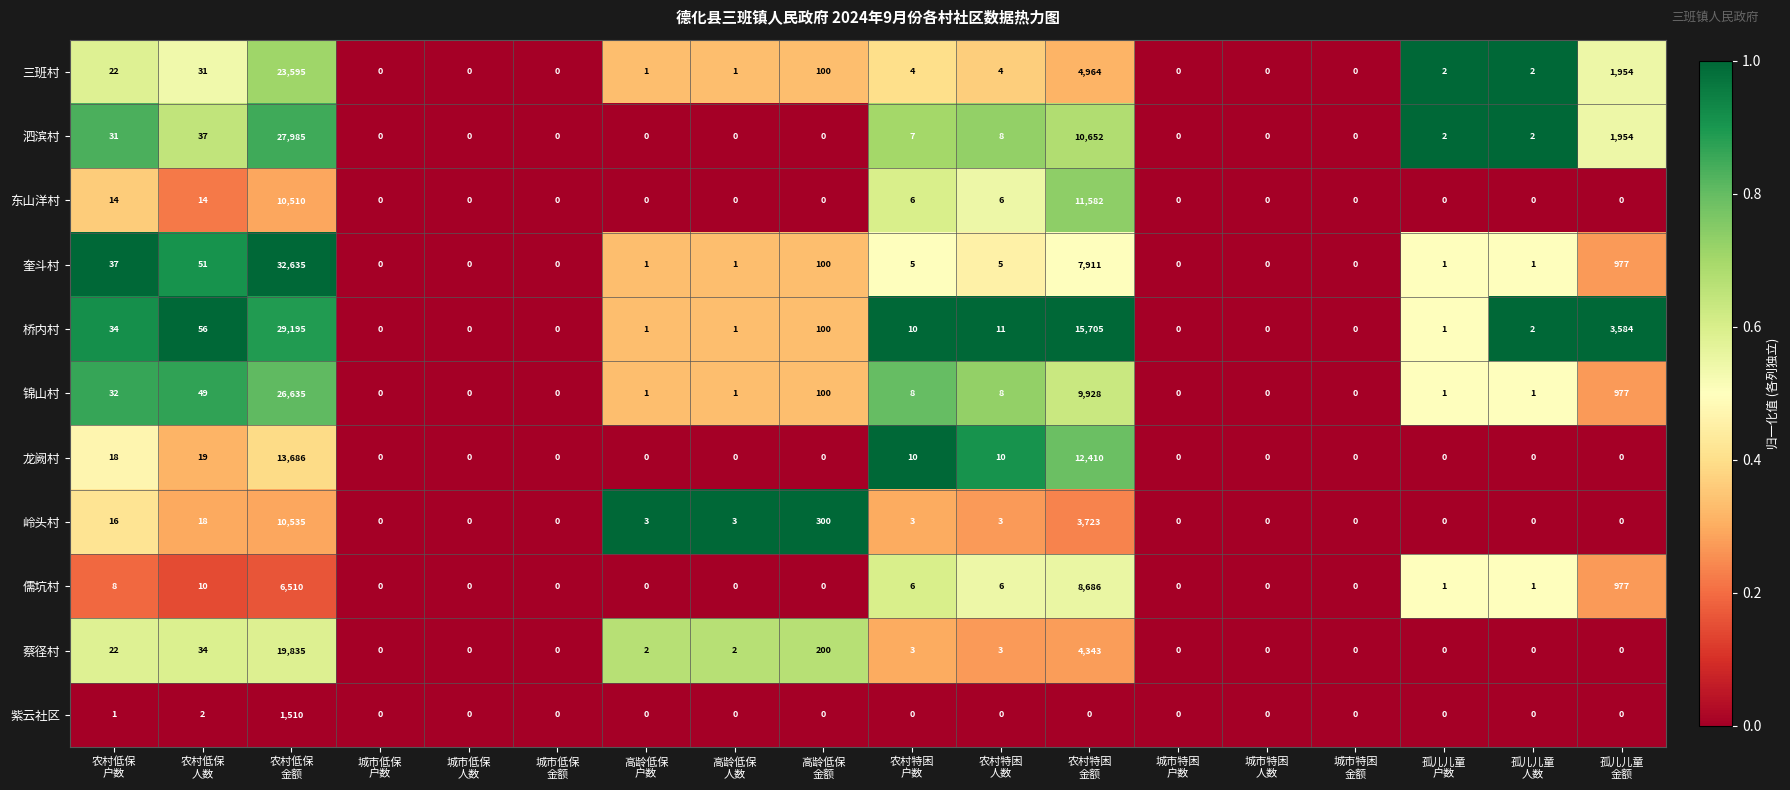

What is the total value across all series at 孤儿儿童
人数?

9